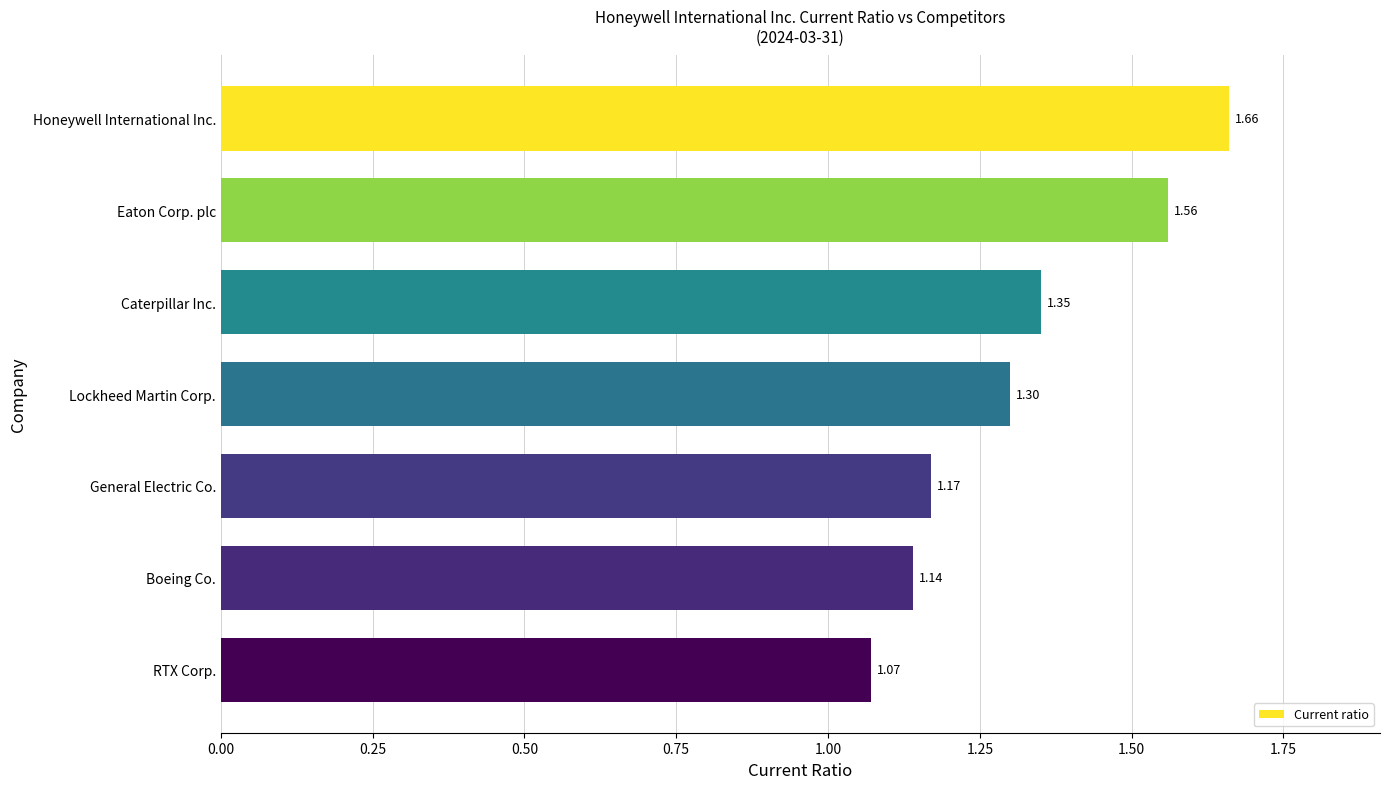

What is the label of the 3rd bar from the top?

Caterpillar Inc.